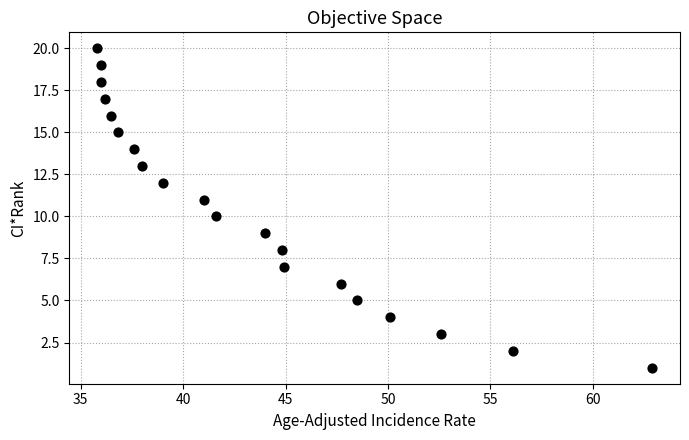

What is the range of Y values (max minus min)?

19